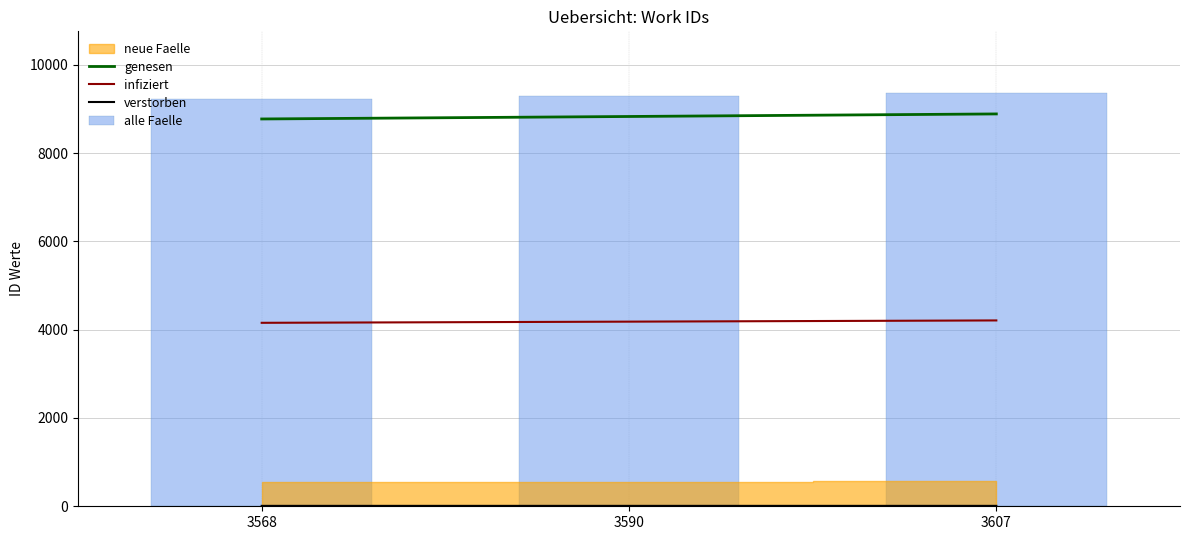

Is it true that infiziert equals 7479.8 at 3607?

False